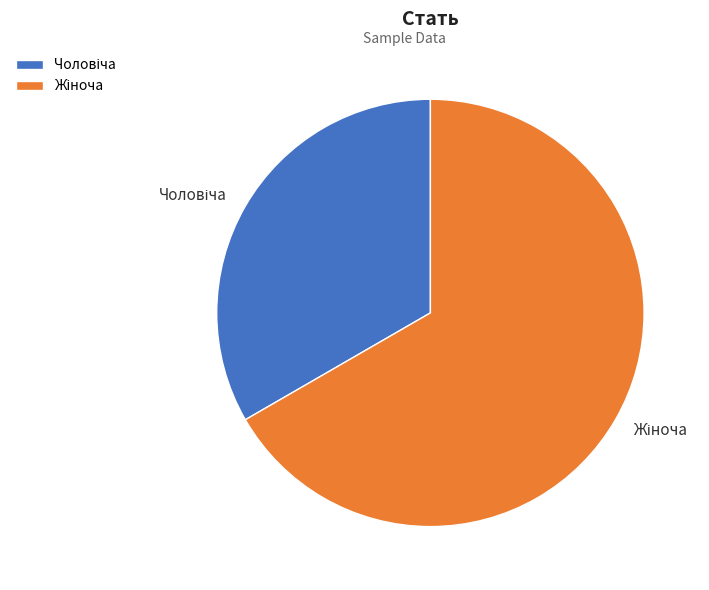

Does any single category account for the majority?

Yes